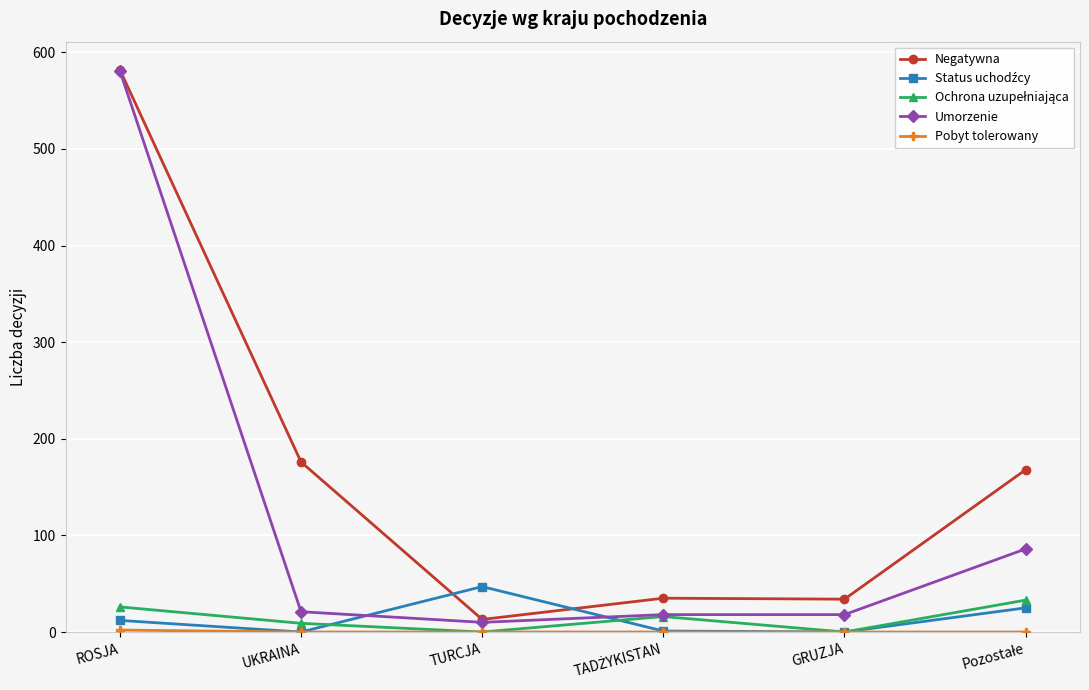

How many series are shown in this chart?

5